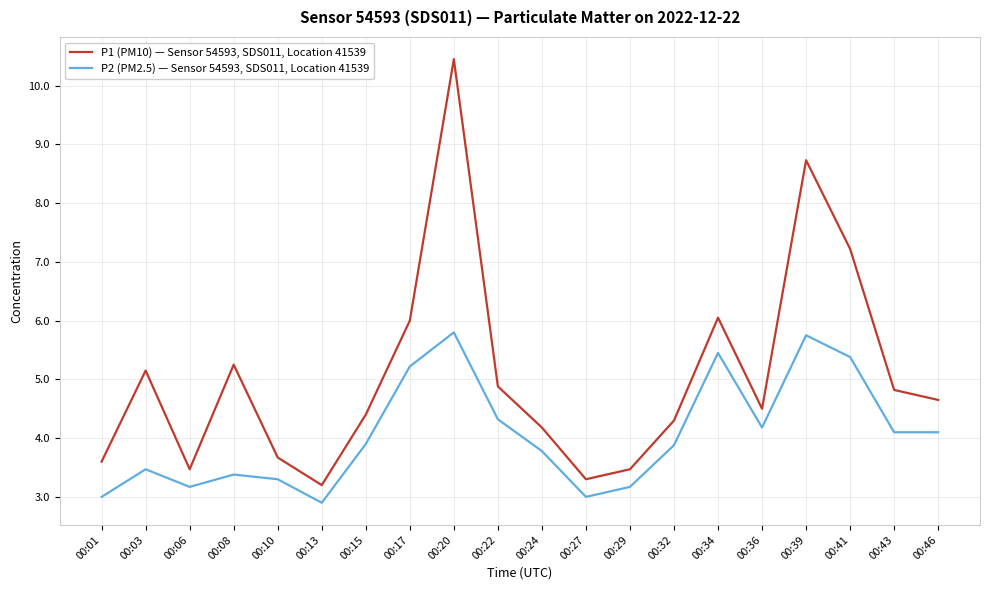

What is the average value of the P1 (PM10) — Sensor 54593, SDS011, Location 41539 series?

5.1